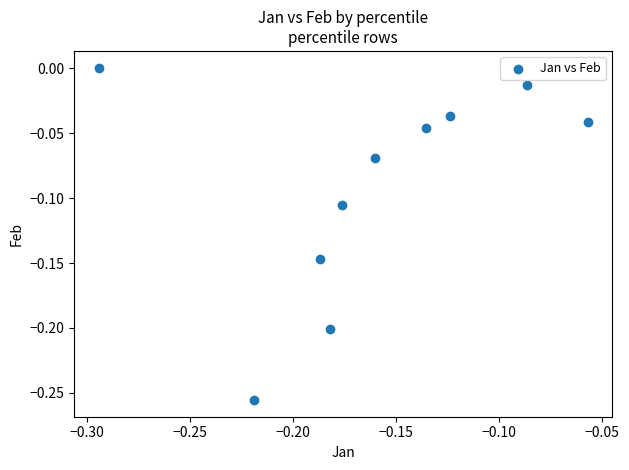

What is the range of Y values (max minus min)?

0.3